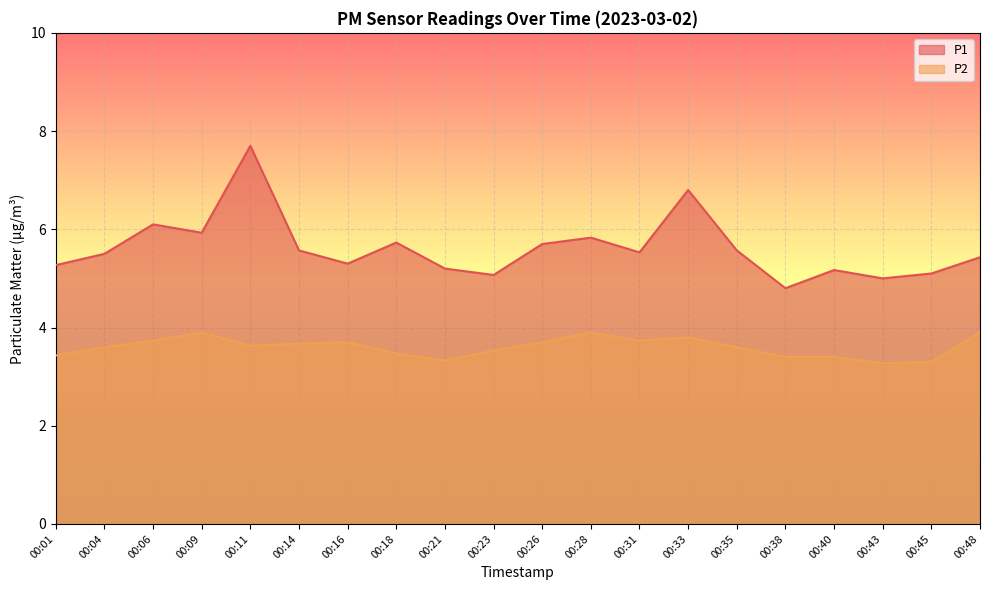

List the labels in order of P1 value, largest first.

00:11, 00:33, 00:06, 00:09, 00:28, 00:18, 00:26, 00:14, 00:35, 00:31, 00:04, 00:48, 00:16, 00:01, 00:21, 00:40, 00:45, 00:23, 00:43, 00:38